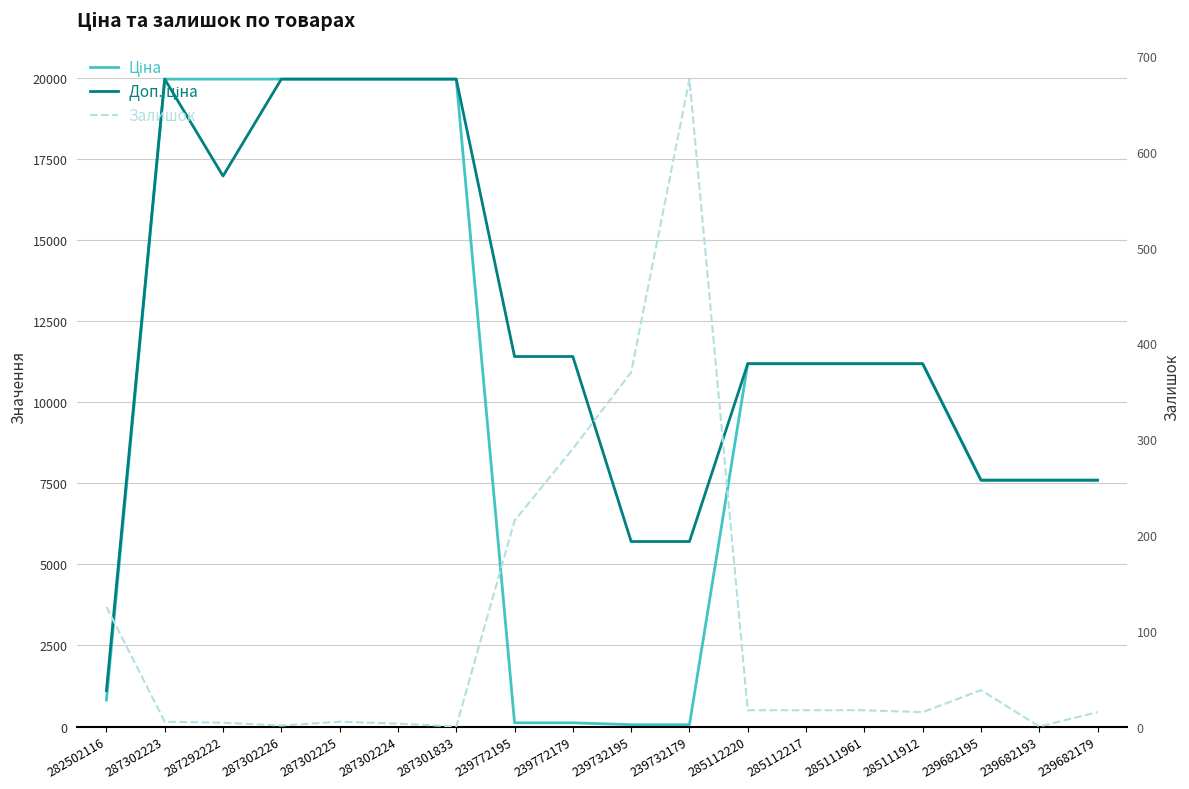

At how many categories does at least one series exceed 8086?

12